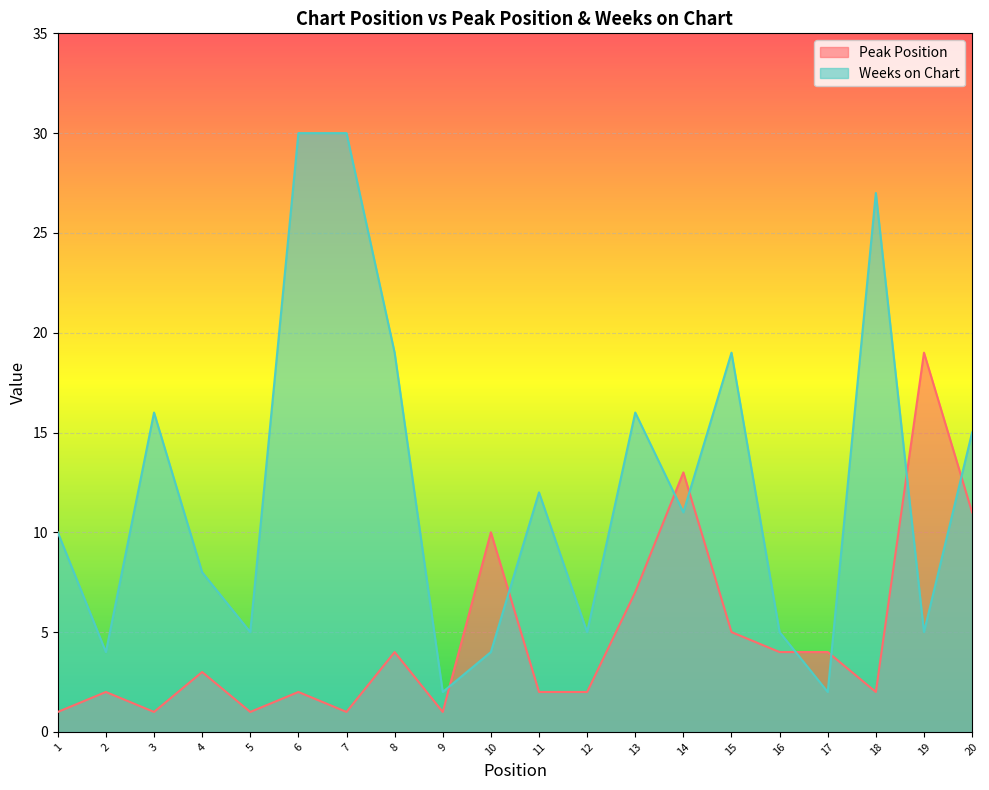

Between which two adjacent categories do Peak Position and Weeks on Chart first intersect?

9 and 10